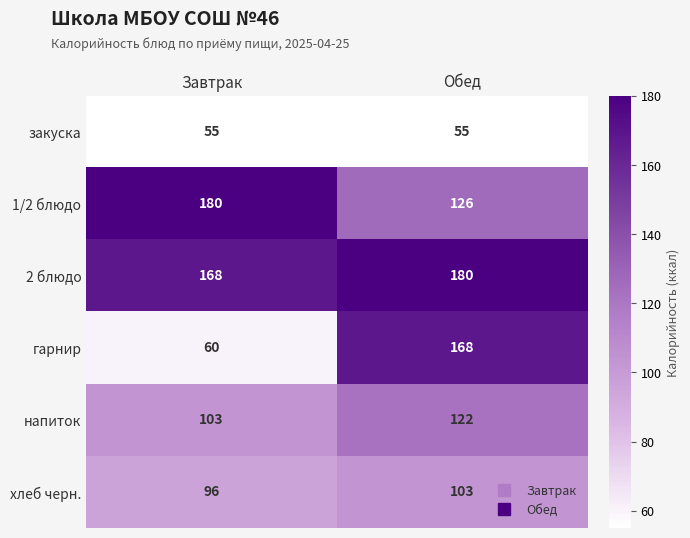

What is the total value across all series at Завтрак?

662